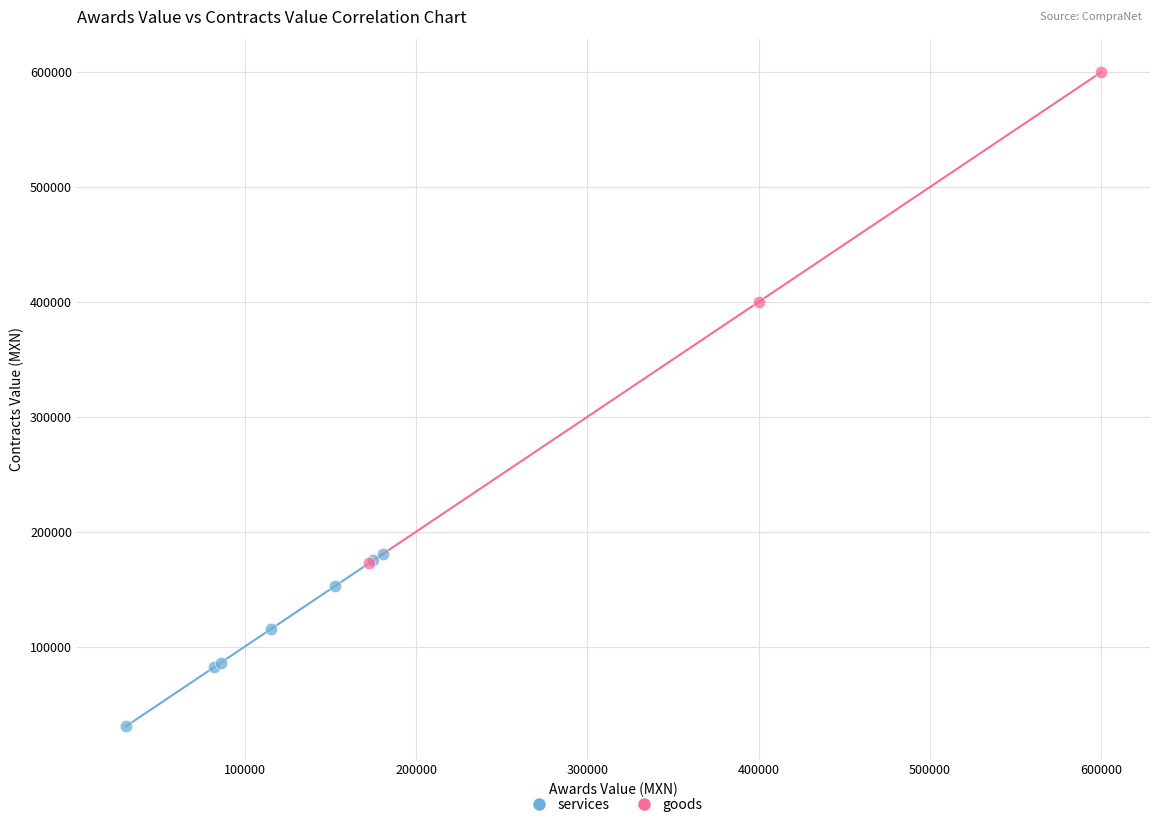

Which series reaches the maximum Y coordinate?

goods